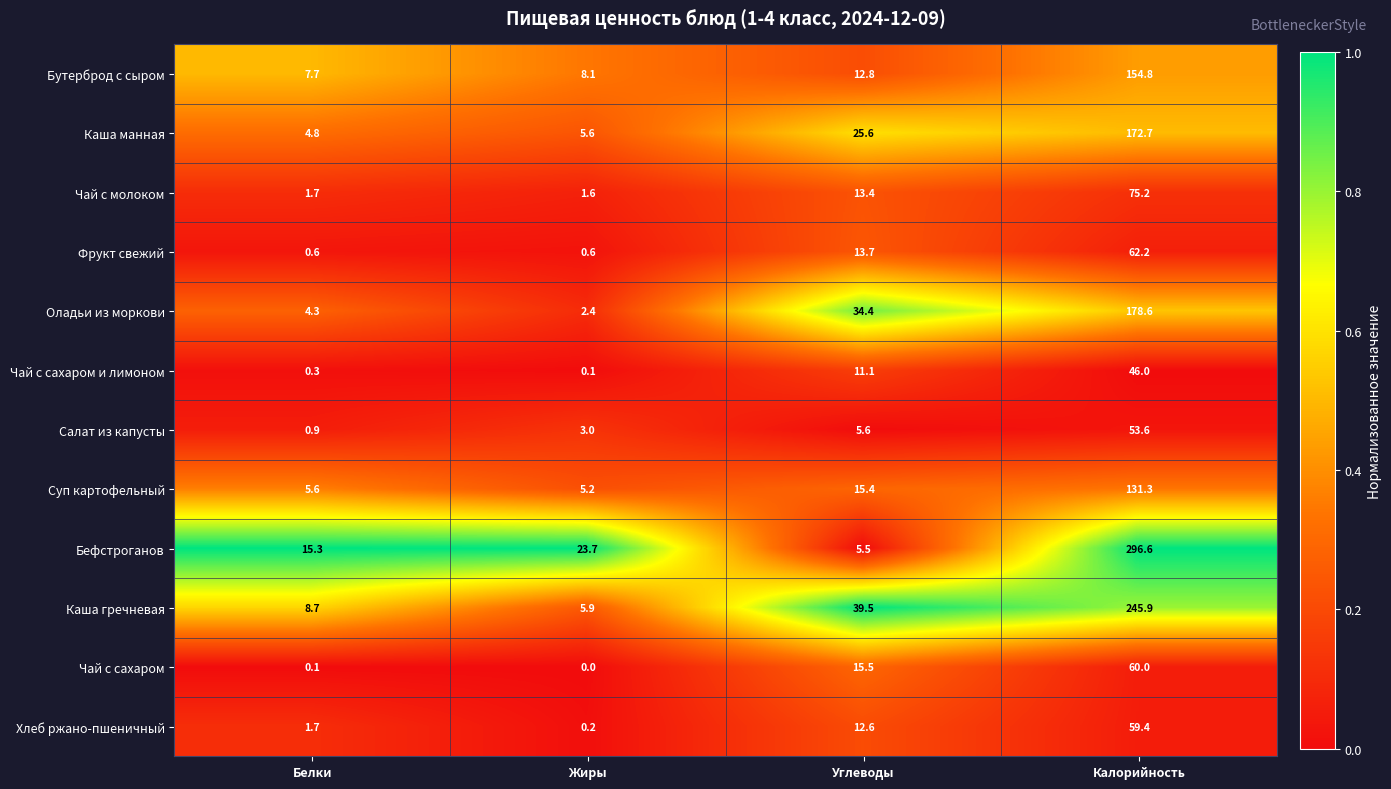

Which label corresponds to the smallest value in the chart?

Жиры